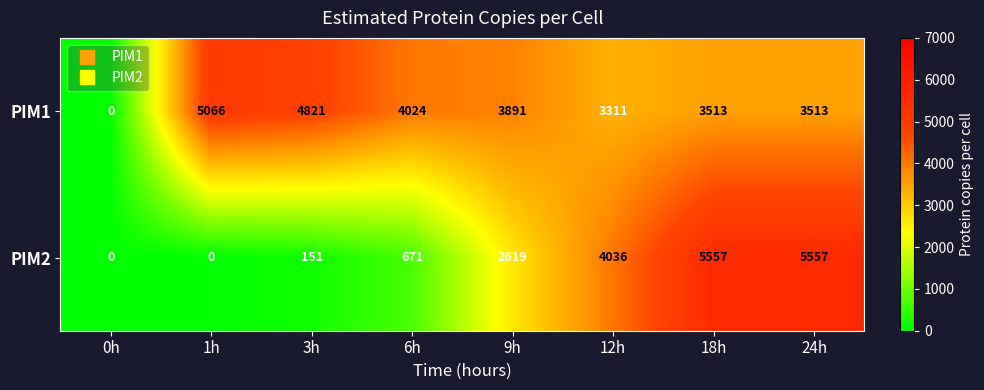

Reading right to left, list all the values displayed in this chart.

PIM1: 24h=3513	18h=3513	12h=3311	9h=3891	6h=4024	3h=4821	1h=5066	0h=0
PIM2: 24h=5557	18h=5557	12h=4036	9h=2619	6h=671	3h=151	1h=0	0h=0